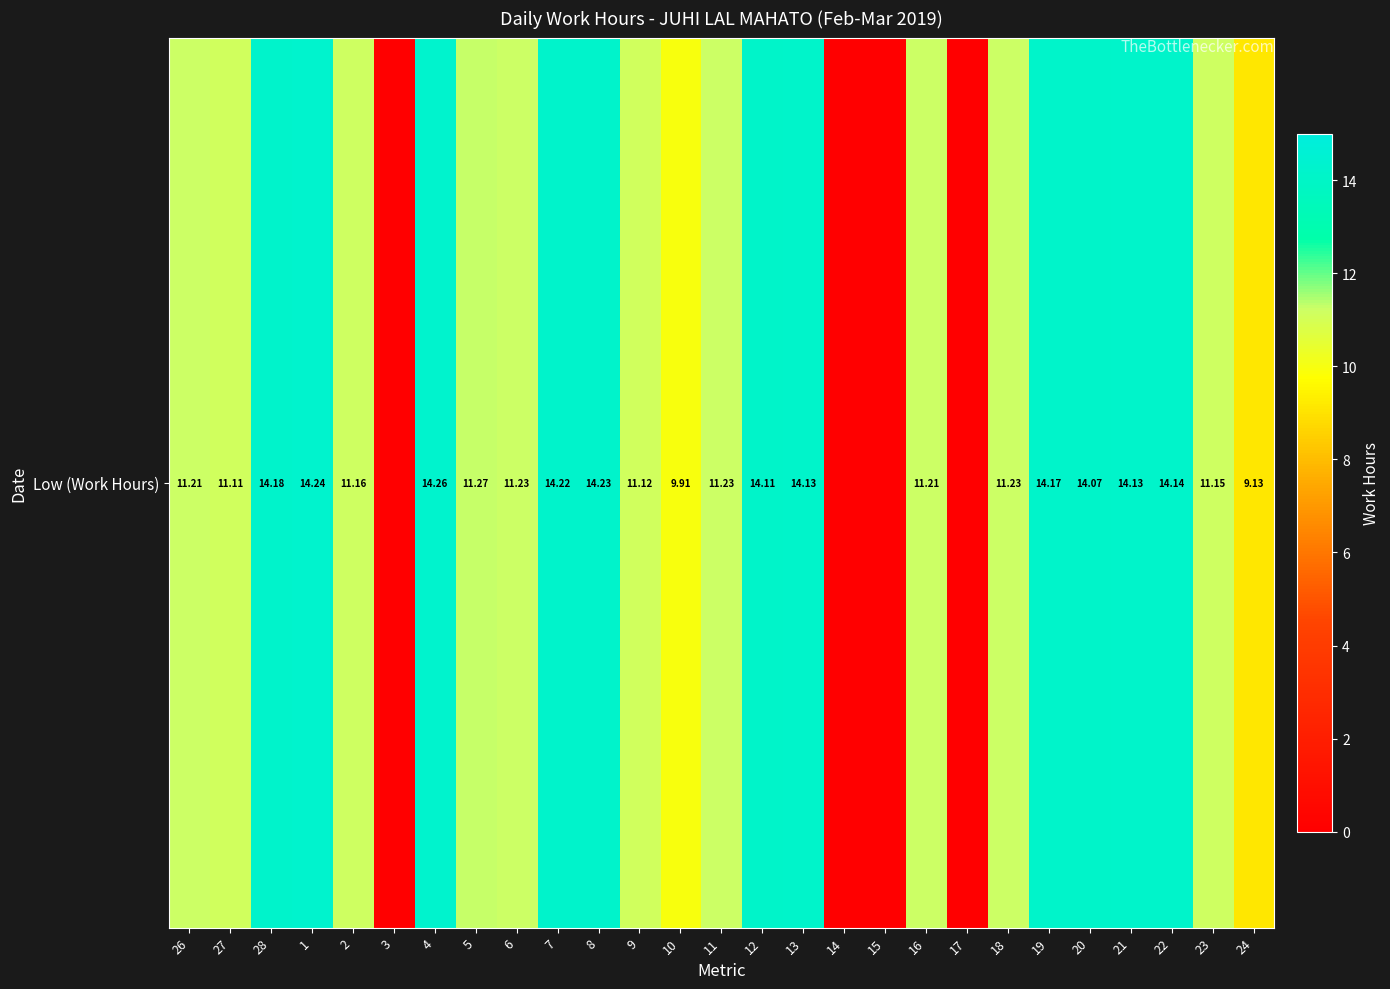

Is it true that the value at 12 is 4.2?

False